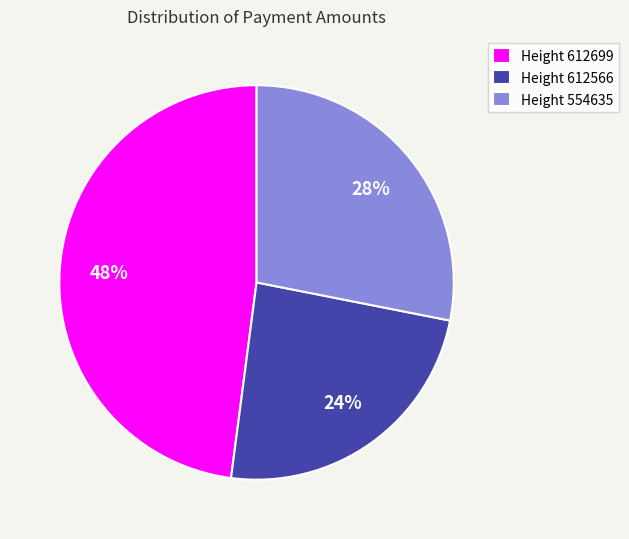

Combined, do Height 612566 and Height 554635 account for over 50%?

Yes